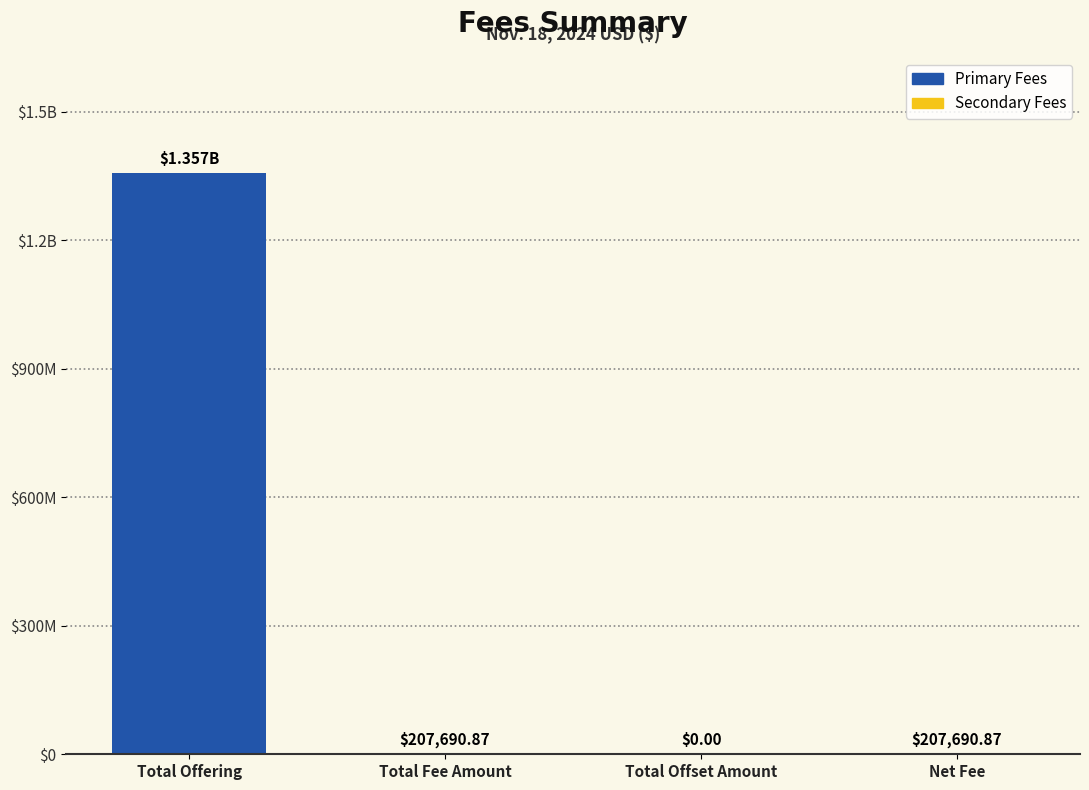

Does the chart contain stacked bars?

No